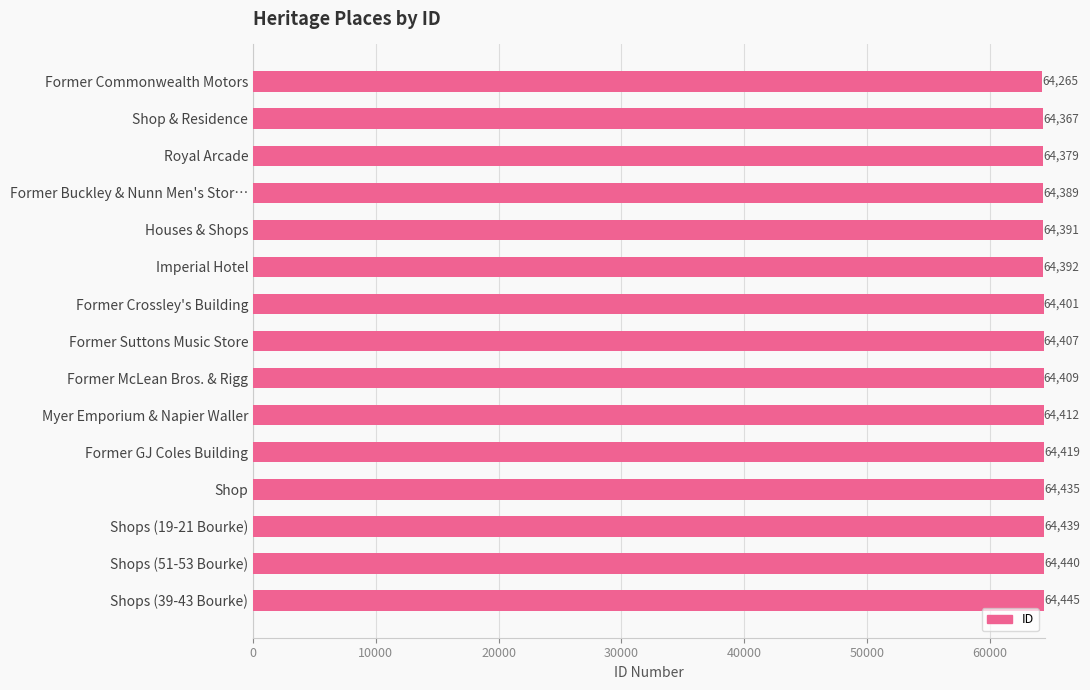

Reading top to bottom, transcribe all the data shown in this chart.

64265	64367	64379	64389	64391	64392	64401	64407	64409	64412	64419	64435	64439	64440	64445